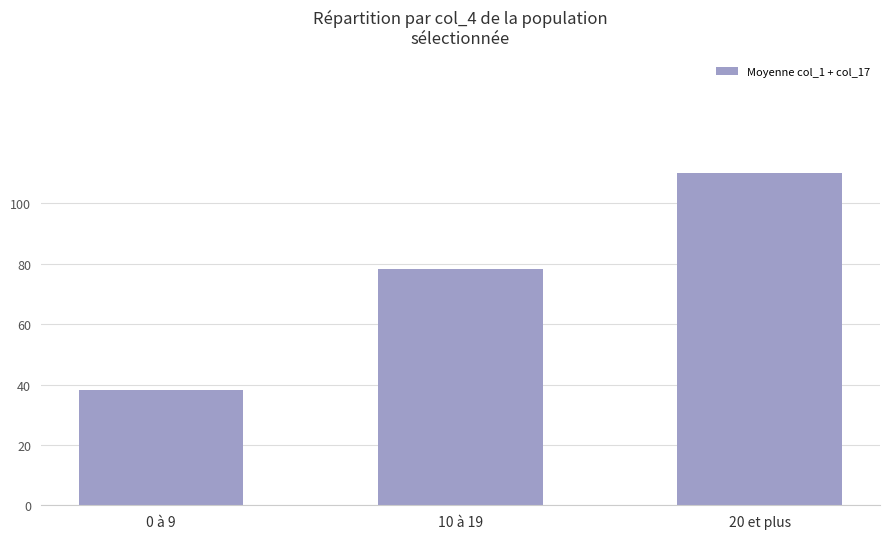

Reading left to right, what are all the values shown in this chart?

38.3	78.4	110.1